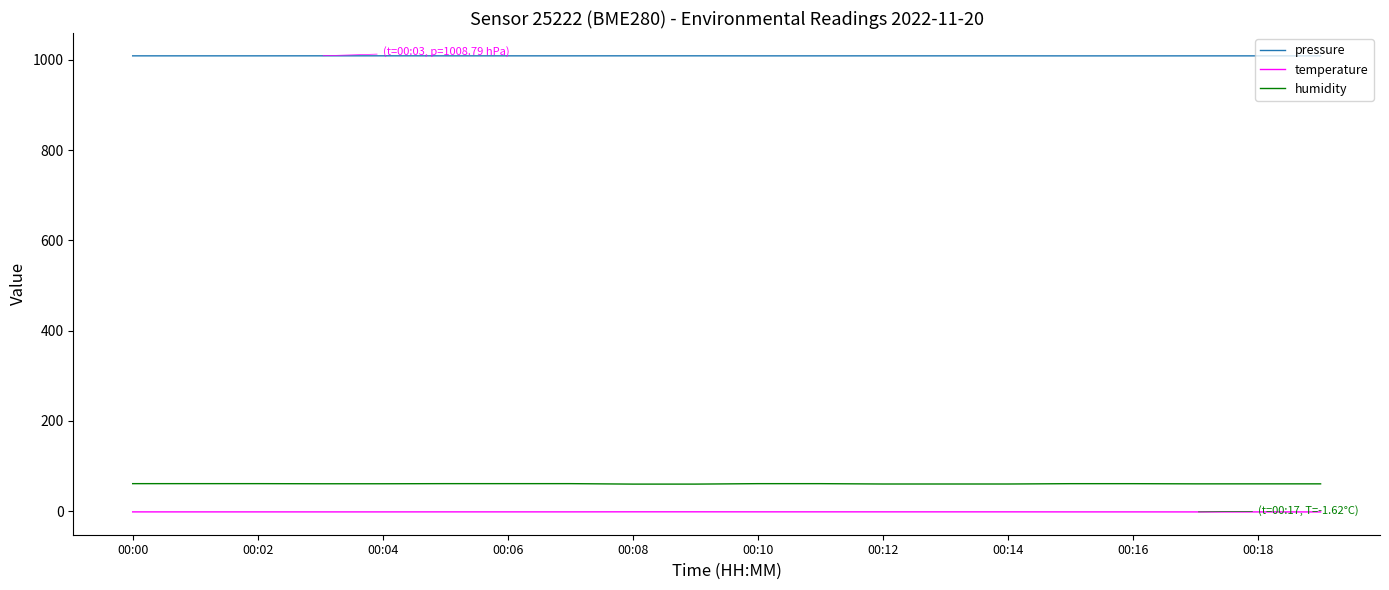

Rank the series by their maximum value, from highest to lowest.

pressure, humidity, temperature